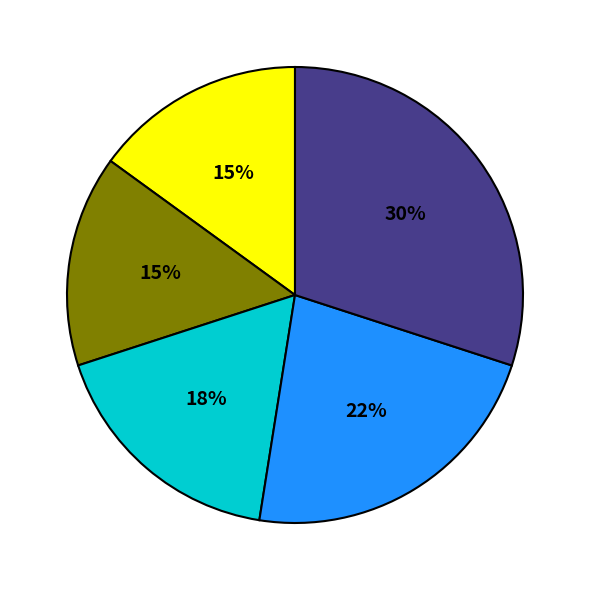

To the nearest percent, what is the average slice percentage?

20%